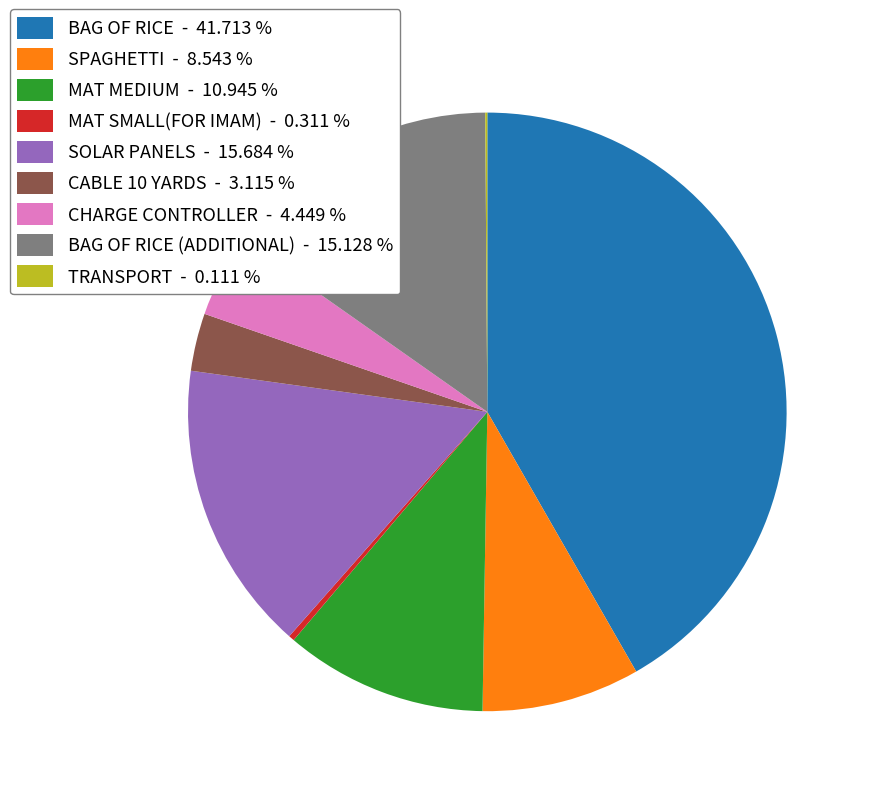

Is there any slice that represents more than half of the pie?

No